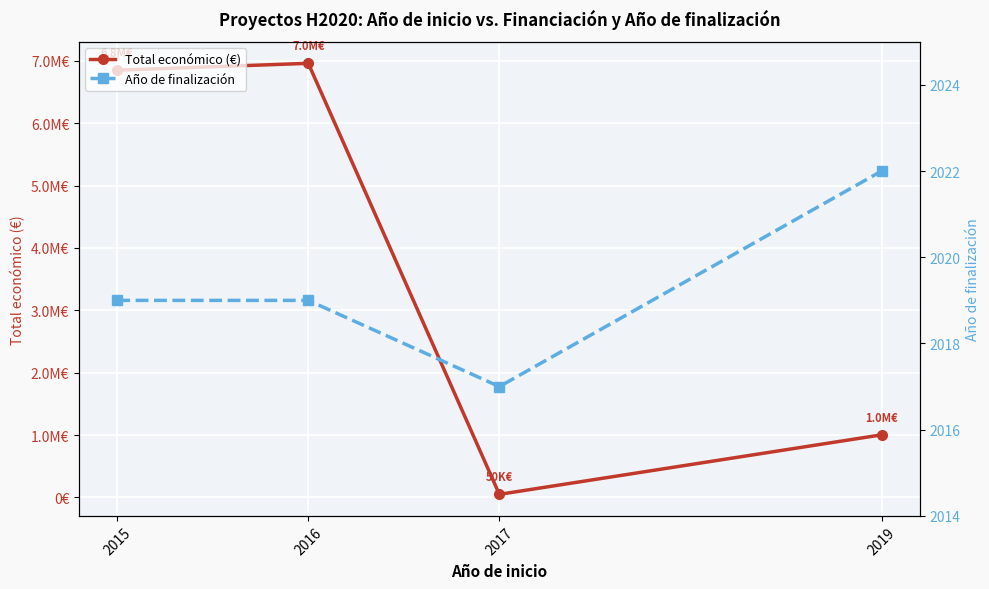

What is the value of the Total económico (€) point at the 3rd from the left?

50000